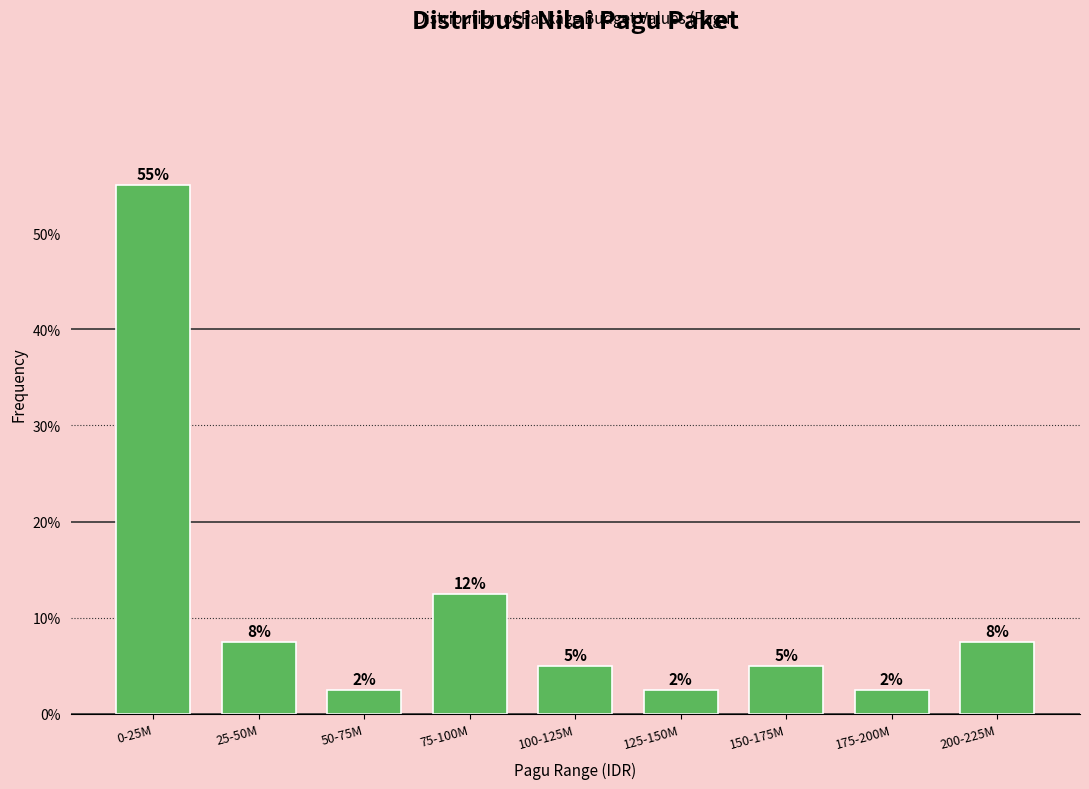

Are the bars horizontal?

No